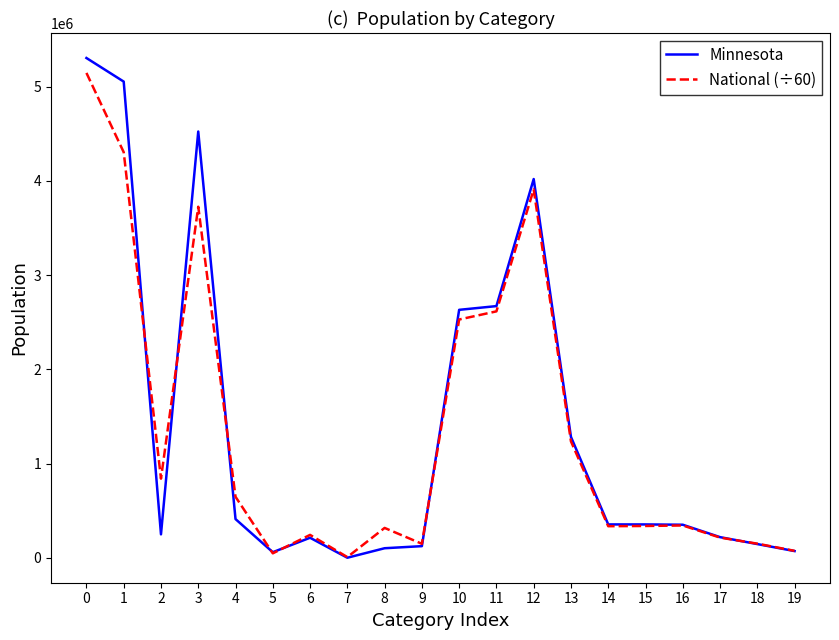

How many lines are shown in the chart?

2